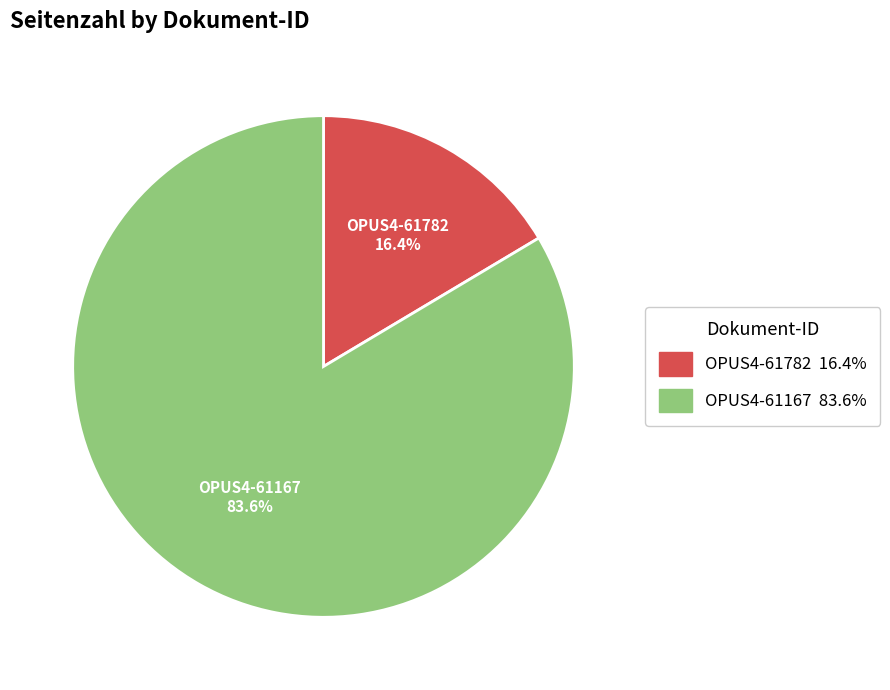

To the nearest percent, what is the difference between the OPUS4-61782 and OPUS4-61167 slice percentages?

67%